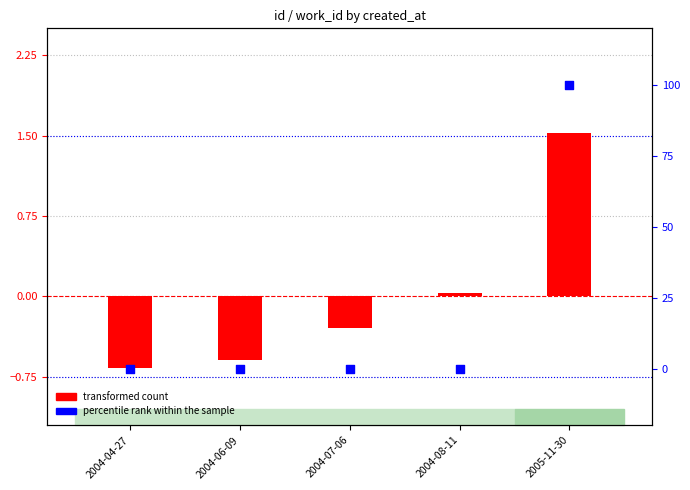

What is the total value across all series at 2004-06-09?

-0.6